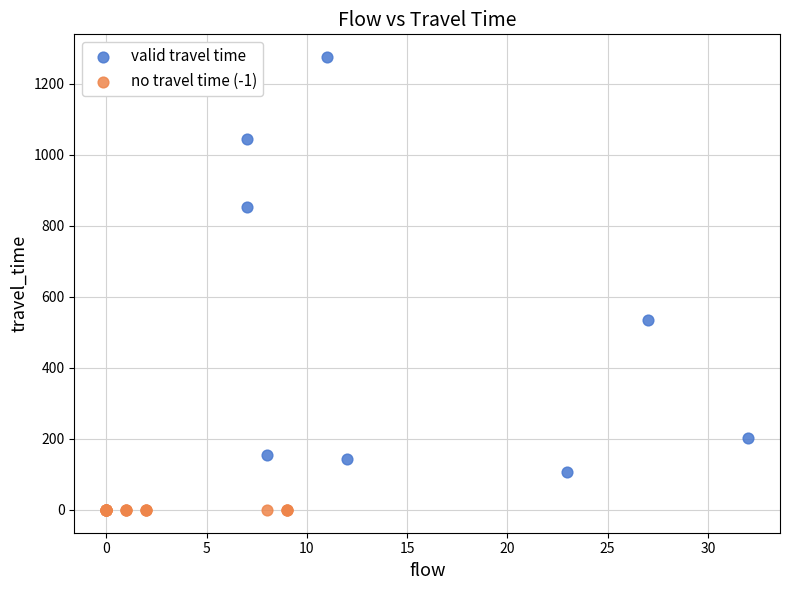

Which series reaches the maximum Y coordinate?

valid travel time